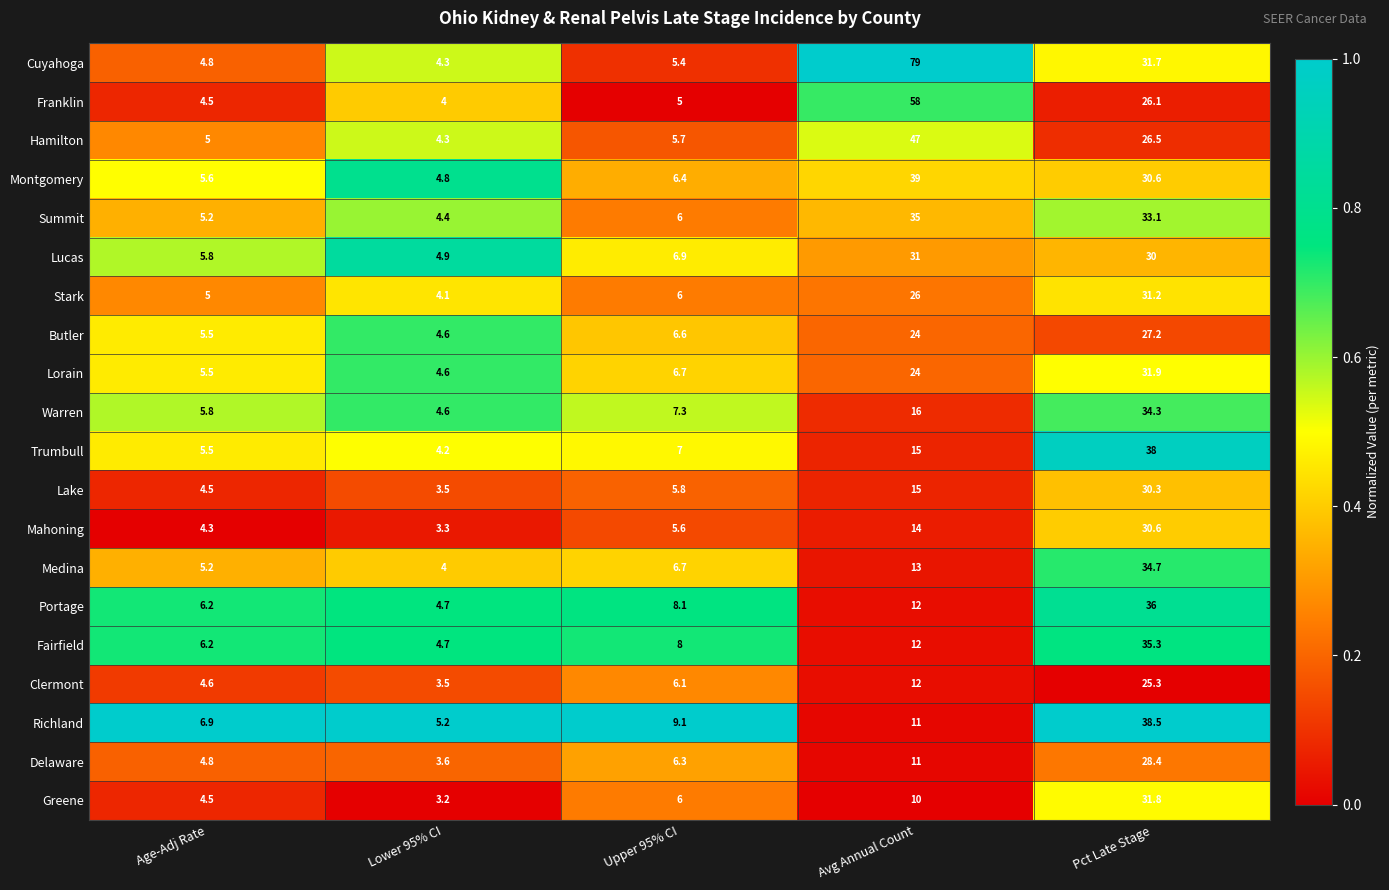

Is it true that Stark equals 31.2 at Pct Late Stage?

True